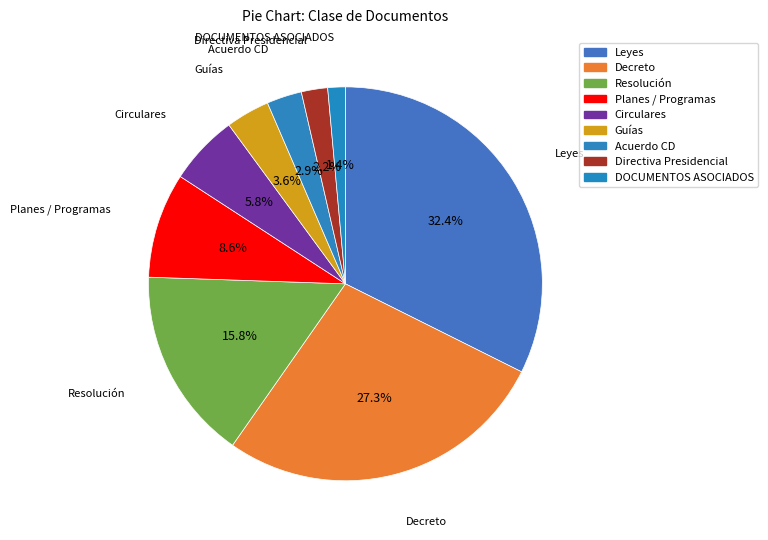

Count the number of slices in the pie.

9